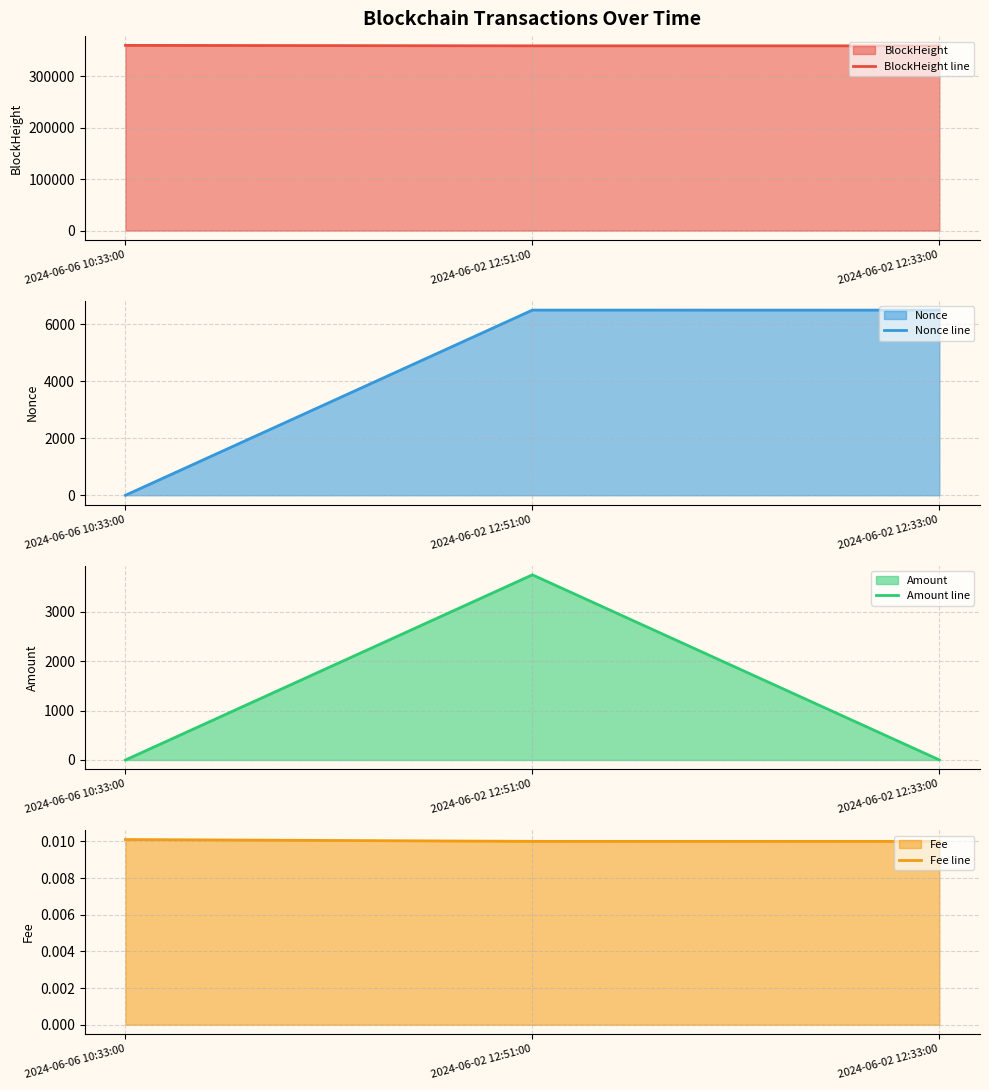

Rank the categories by Amount line value from highest to lowest.

2024-06-02 12:51:00, 2024-06-02 12:33:00, 2024-06-06 10:33:00